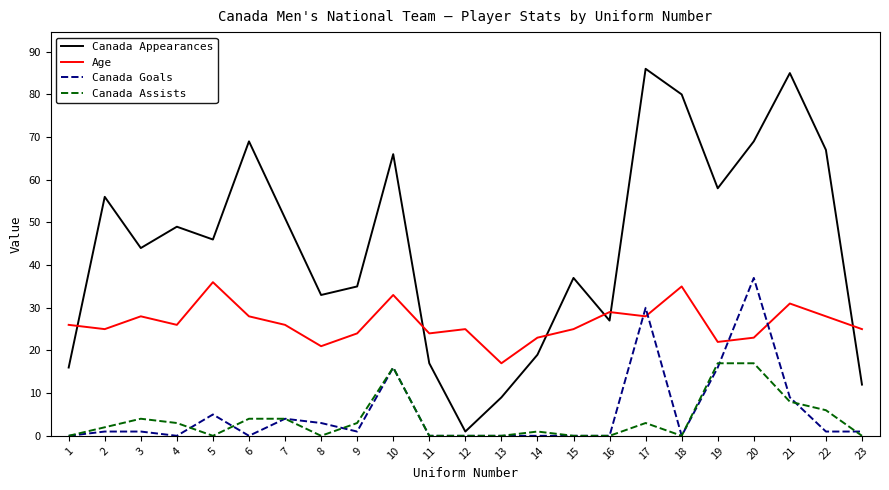

Where does the Canada Appearances series first go above 46?

2